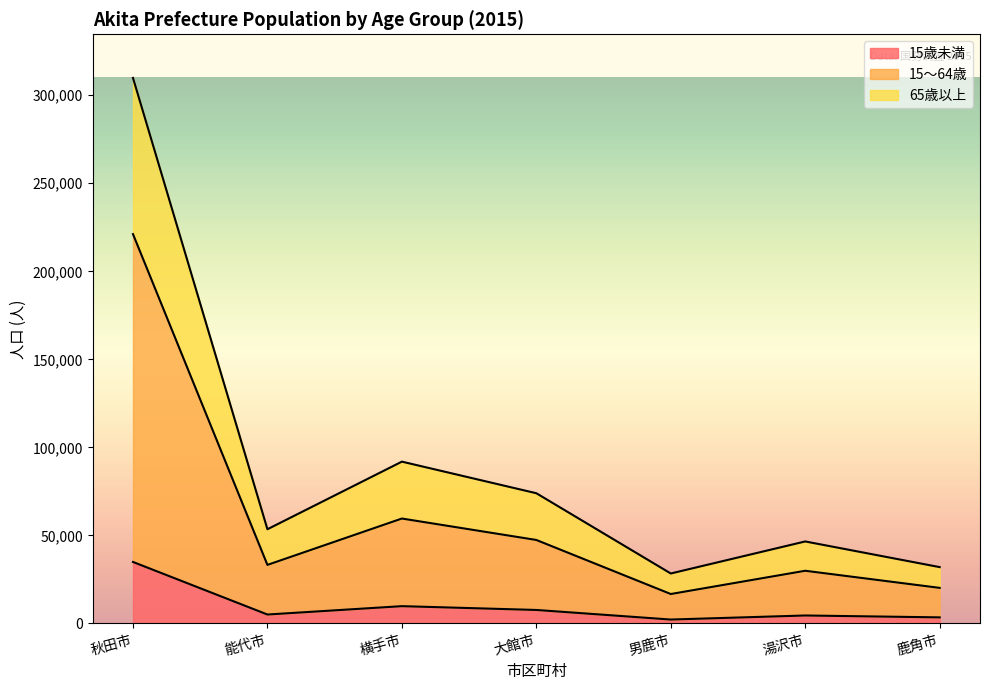

True or false: 15歳未満 and 65歳以上 cross at least once.

False